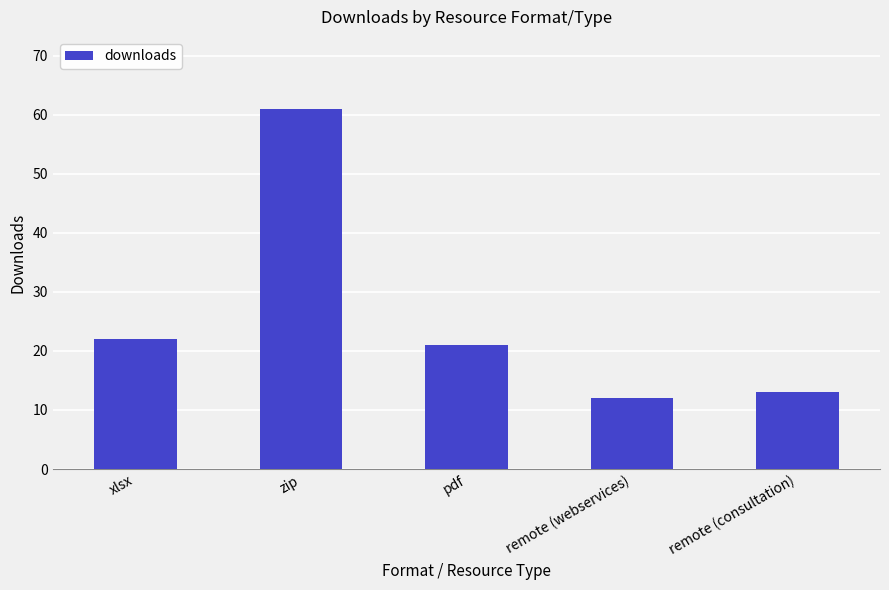

Reading left to right, list all the values displayed in this chart.

22	61	21	12	13